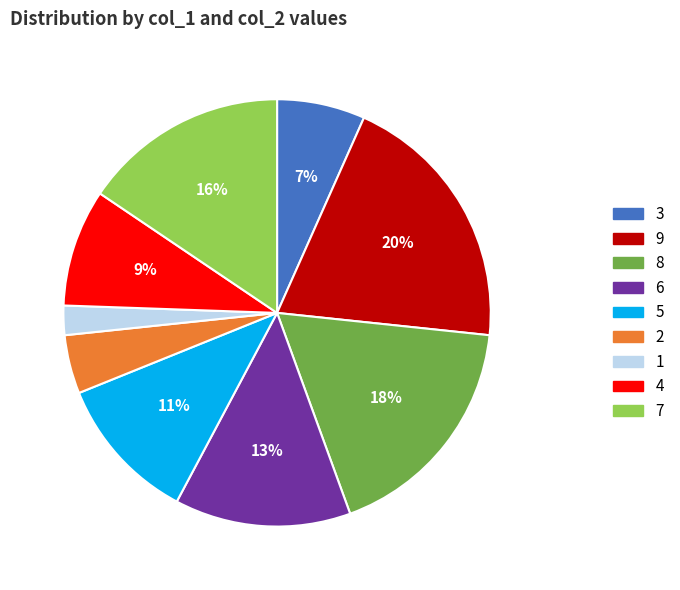

To the nearest percent, what is the combined percentage of 8 and 6?

31%